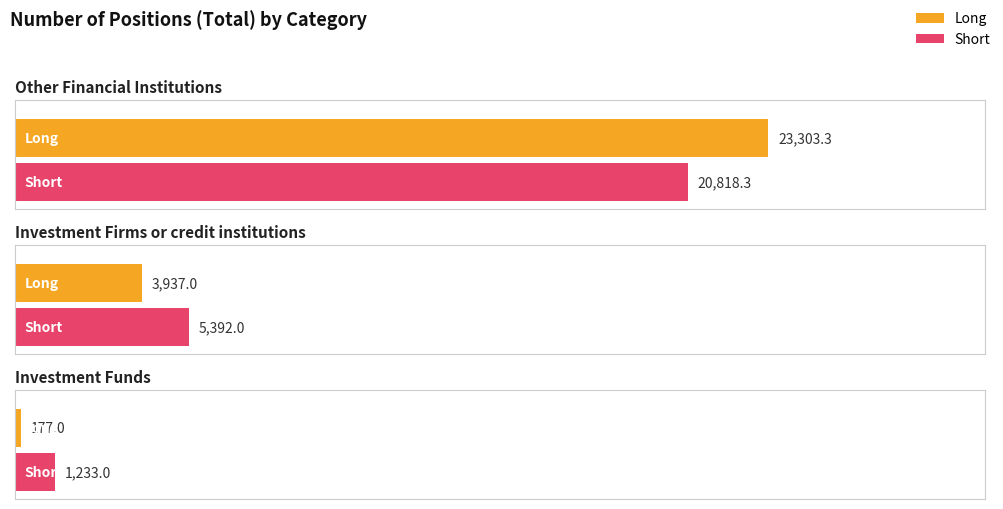

Read the Short value at Other Financial Institutions.

20818.3